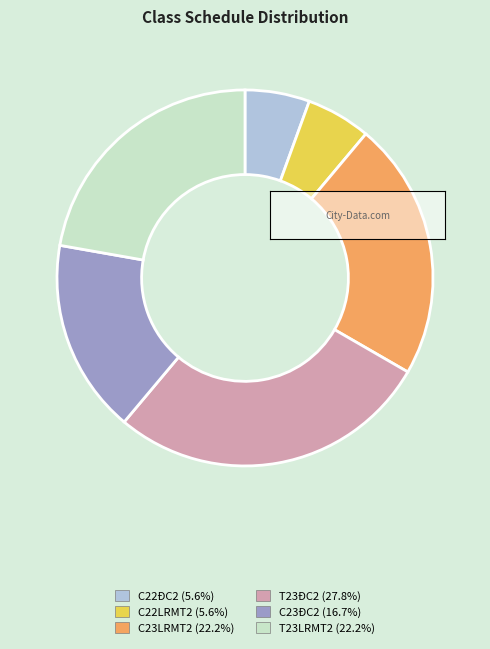

What is the largest slice in the pie chart?

T23ĐC2